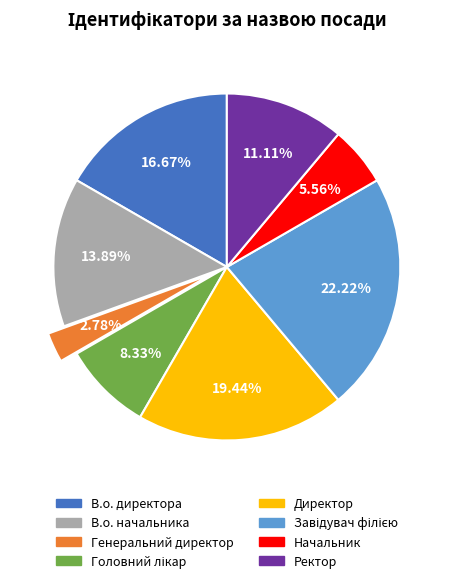

How many slices are in this pie chart?

8